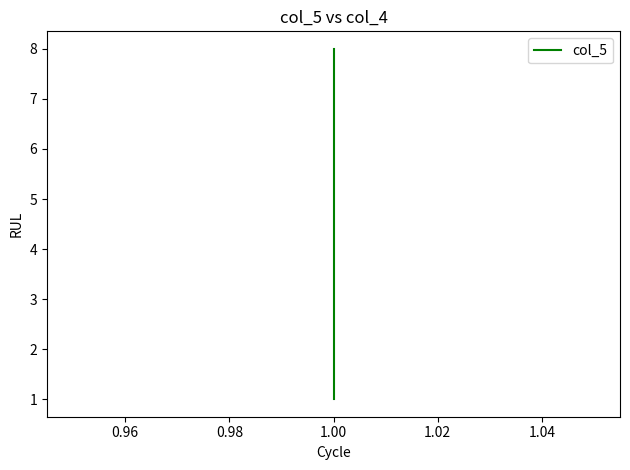

Reading right to left, what are all the values shown in this chart?

8	7	6	5	4	3	2	1